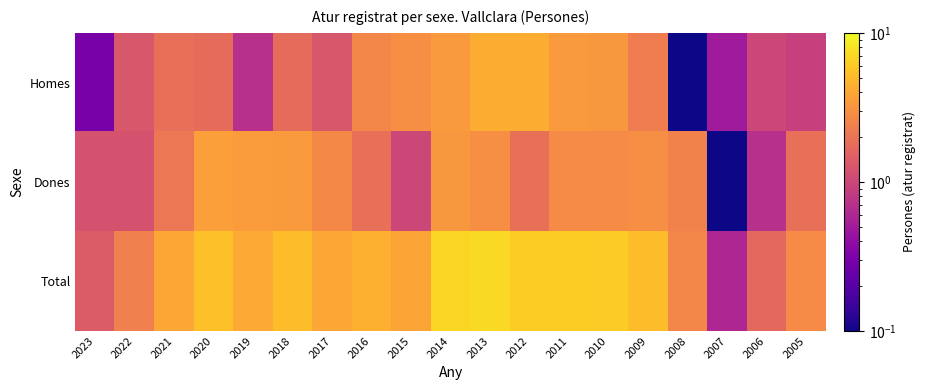

Which series has the largest total across all categories?

Total